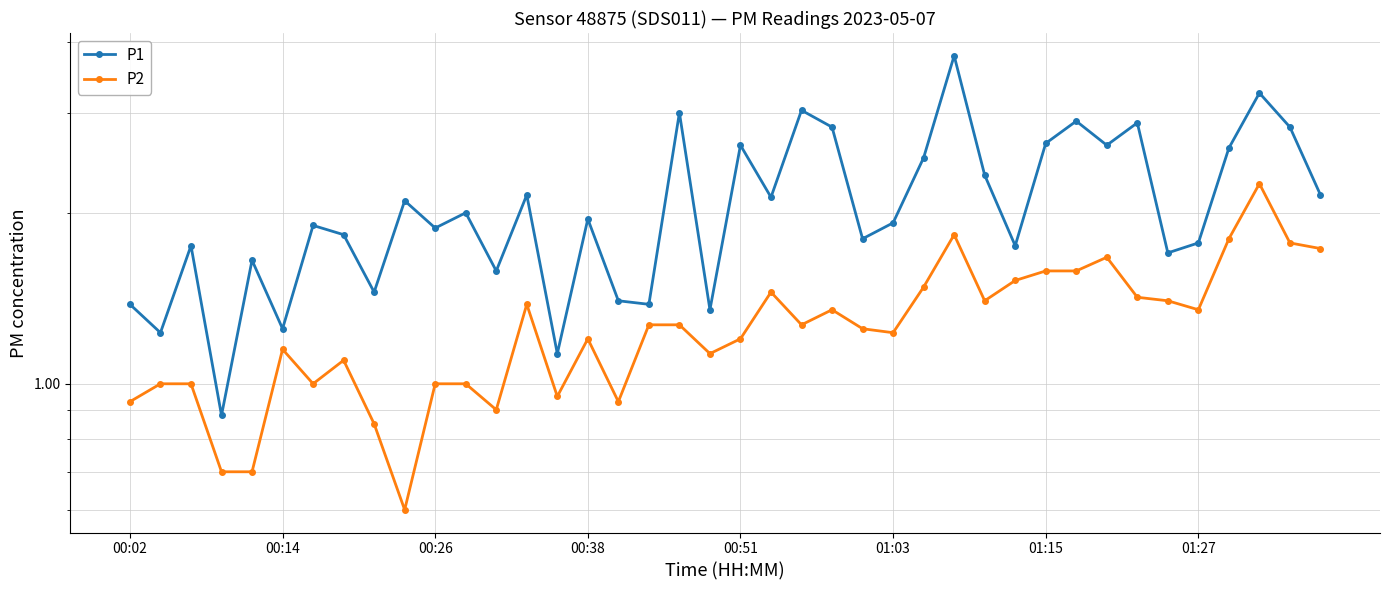

How many categories are shown in the chart?

40